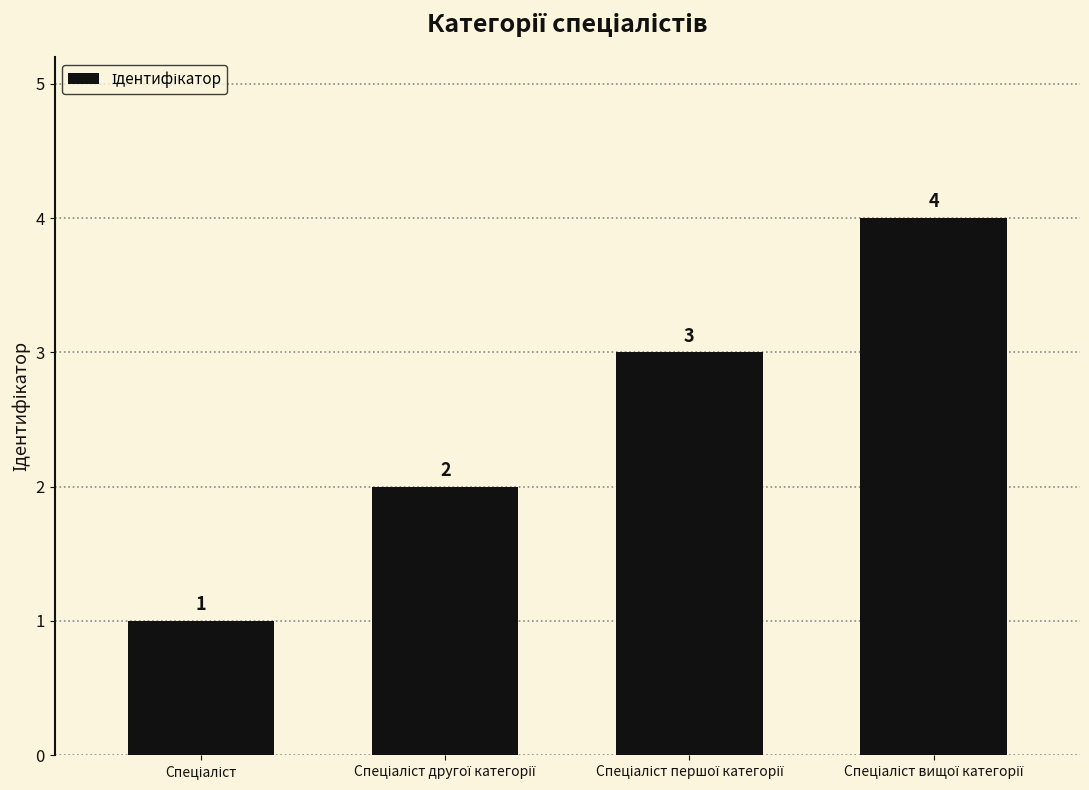

What is the value of the 3rd bar from the left?

3